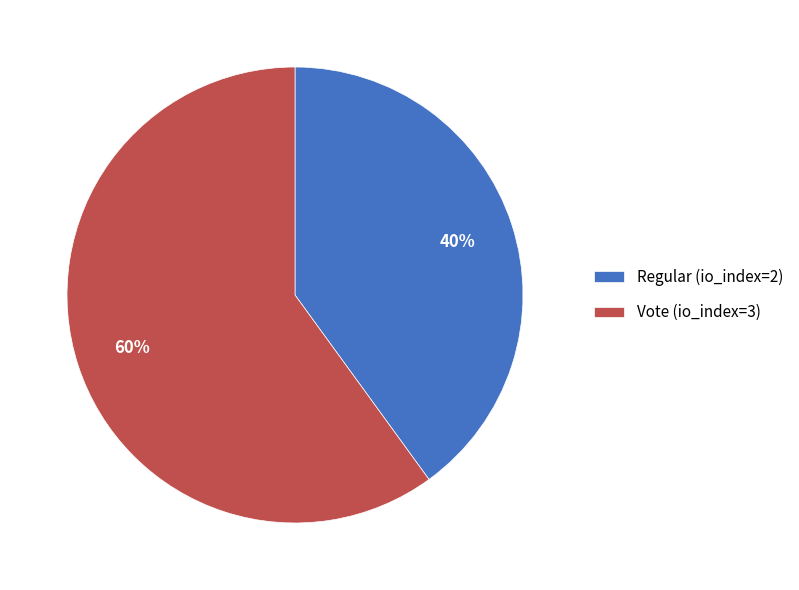

Do Vote (io_index=3) and Regular (io_index=2) together represent more than half of the pie?

Yes